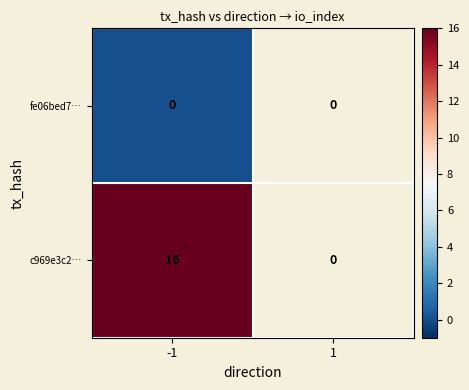

The c969e3c2… series shows 9 at -1. True or false?

False